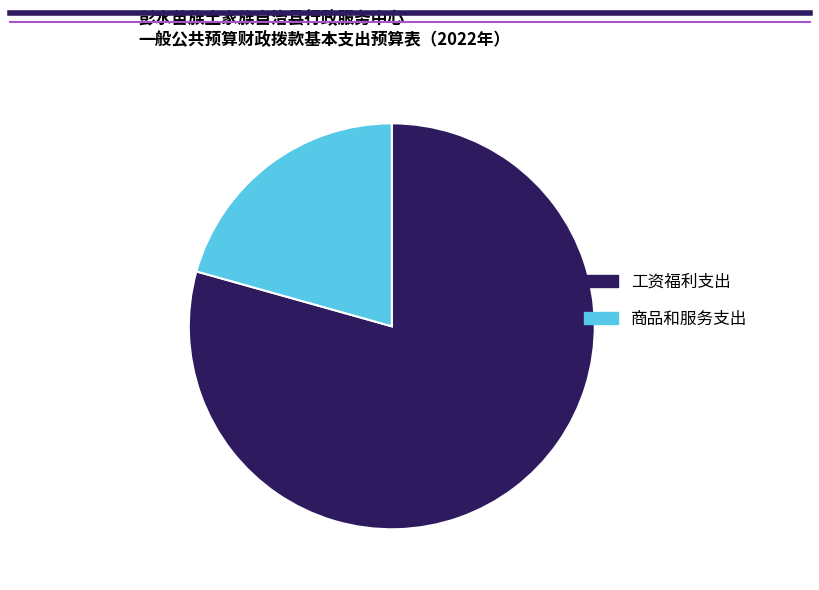

Is the sum of 工资福利支出 and 商品和服务支出 greater than half?

Yes